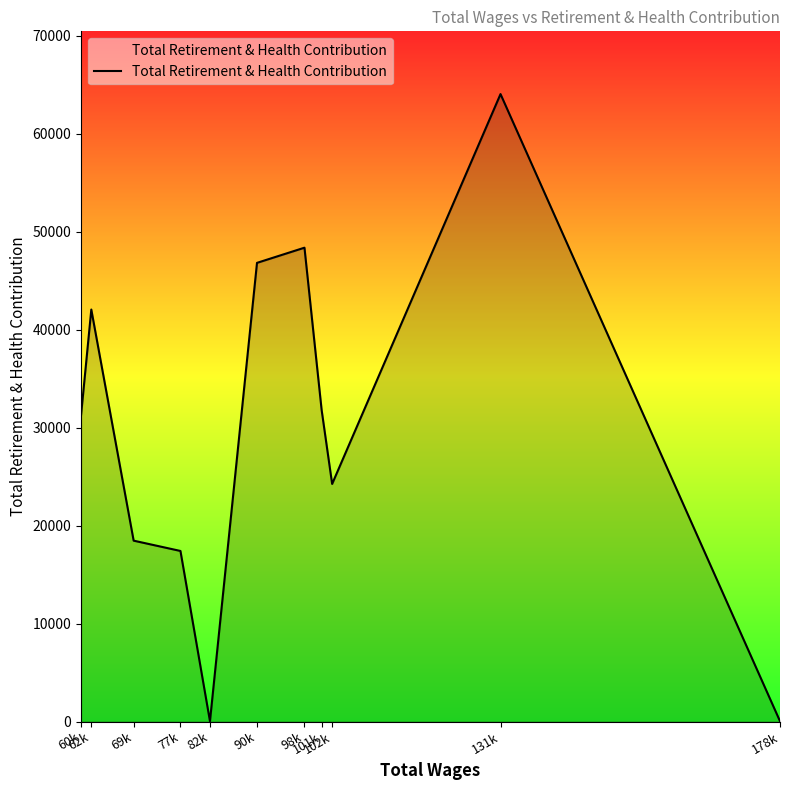

What is the difference between the values at 98k and 102k?

24107